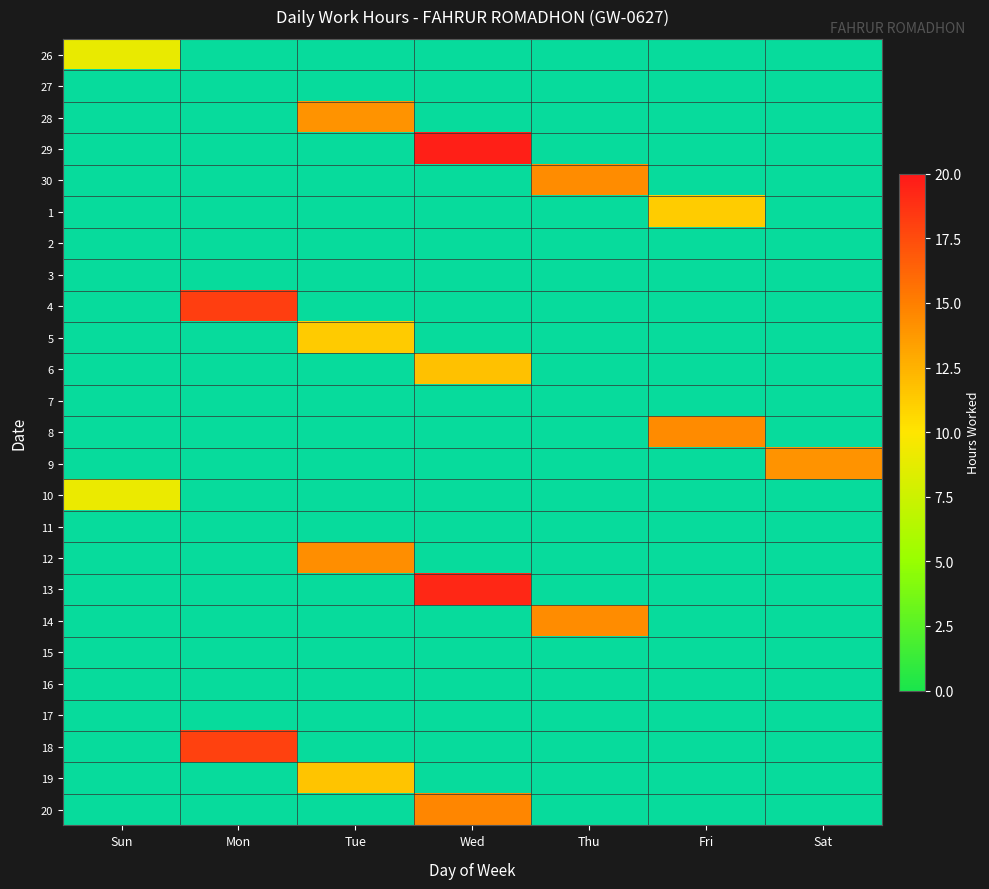

The 9 series shows 0.0 at Tue. True or false?

True